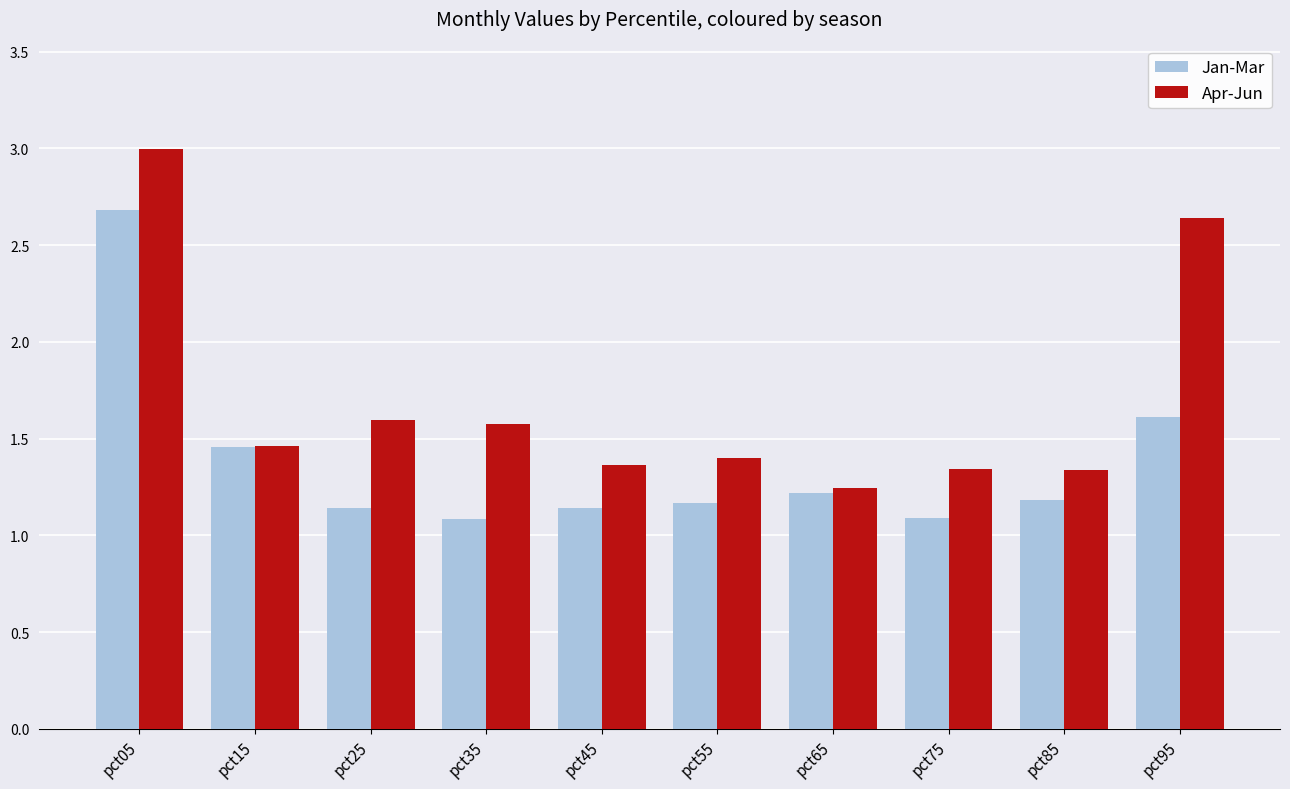

List the series in order of their peak value, lowest first.

Jan-Mar, Apr-Jun